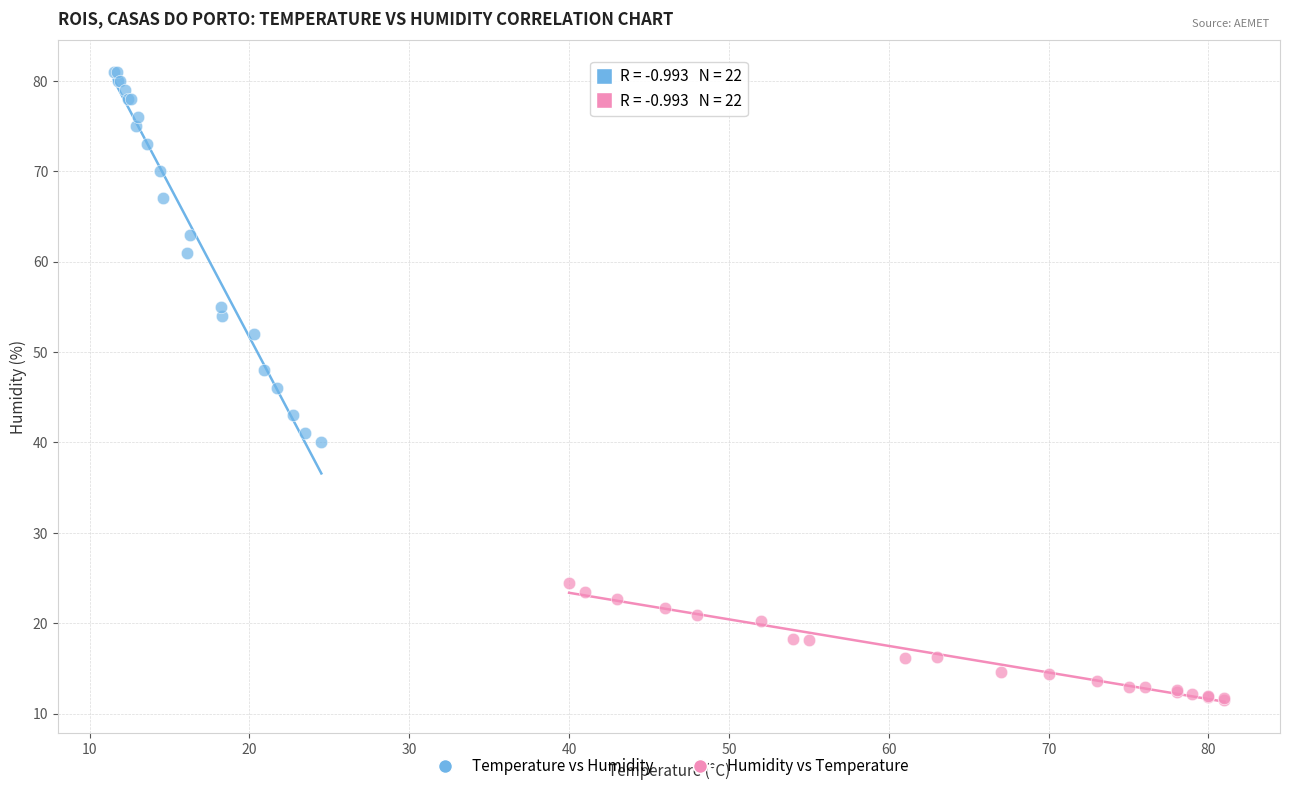

Which series reaches the minimum Y coordinate?

Humidity vs Temperature